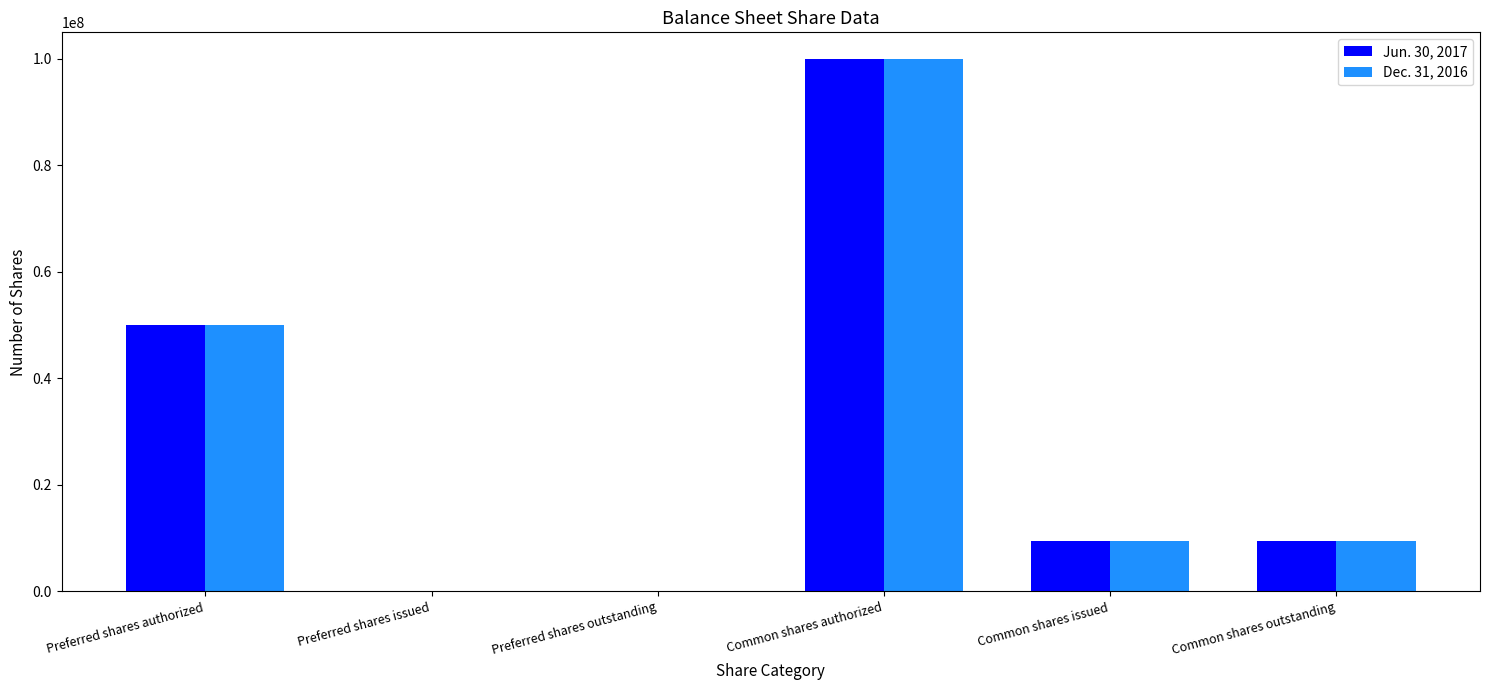

What is the sum of the Jun. 30, 2017 values at Preferred shares authorized and Preferred shares issued?

50000000